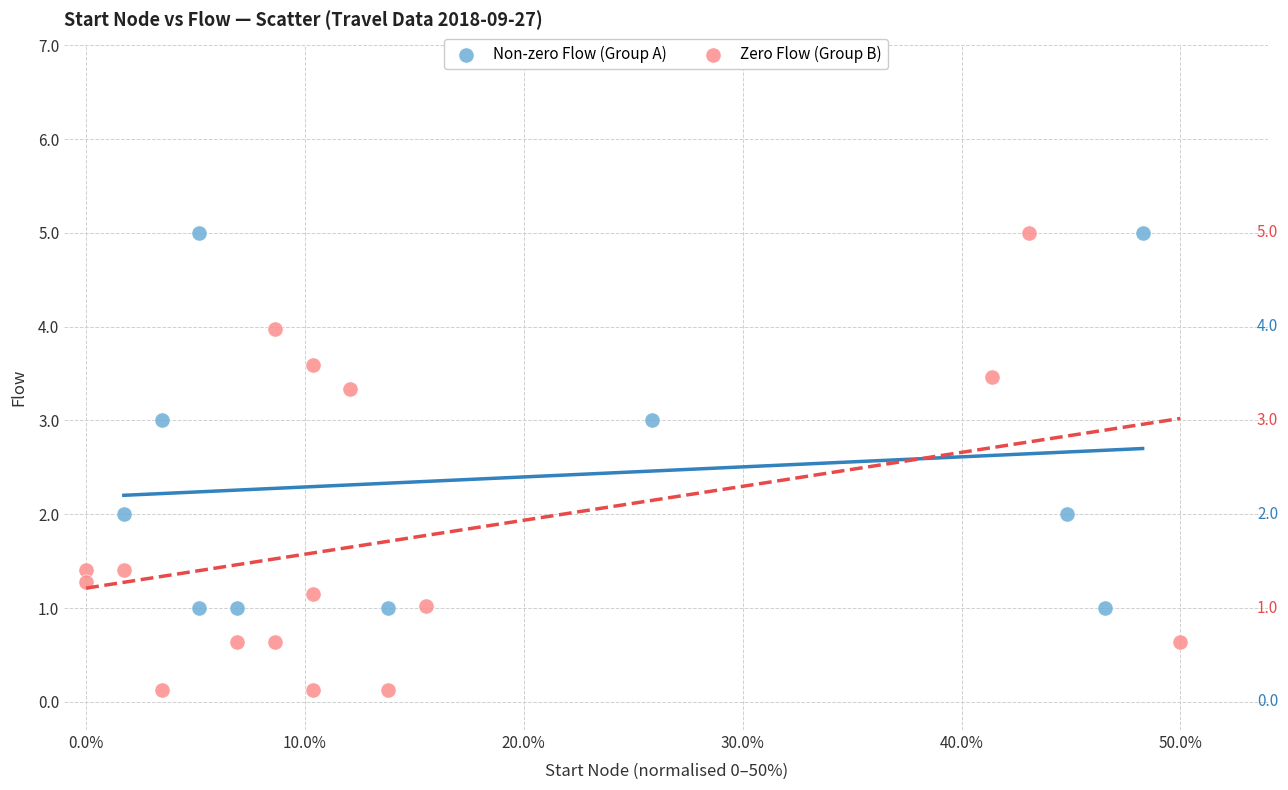

Which series has the widest spread of Y values?

Zero Flow (Group B)